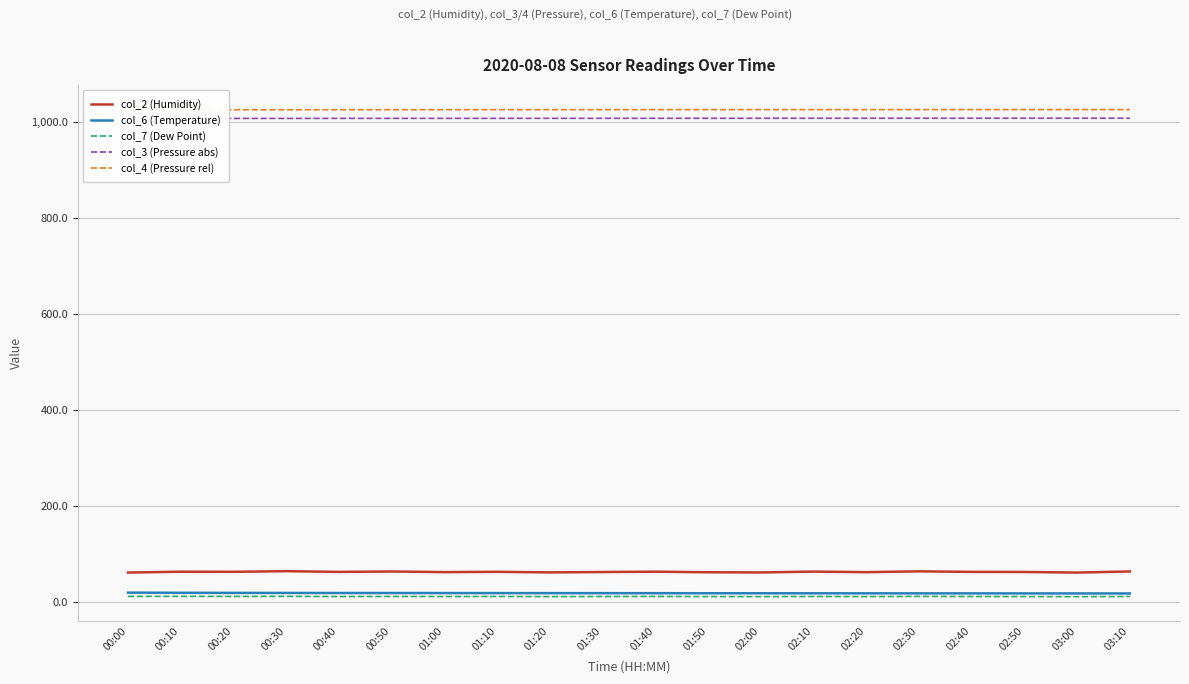

List the series in order of their peak value, lowest first.

col_7 (Dew Point), col_6 (Temperature), col_2 (Humidity), col_3 (Pressure abs), col_4 (Pressure rel)